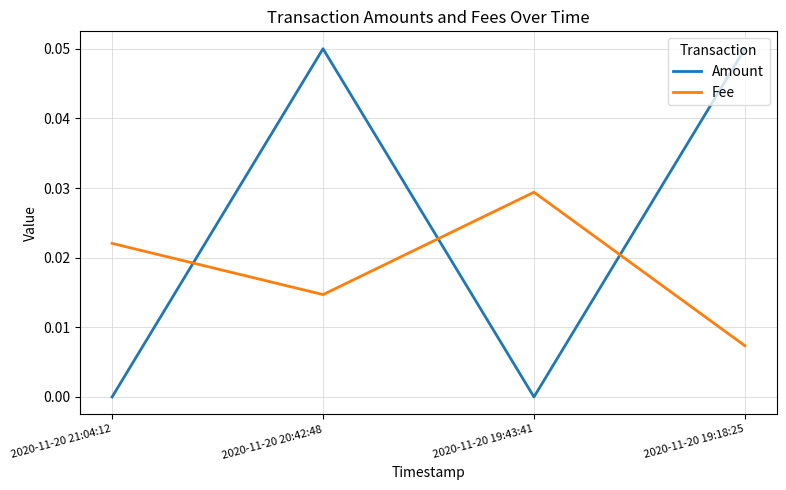

Is it true that Fee equals 0.0 at 2020-11-20 19:18:25?

True